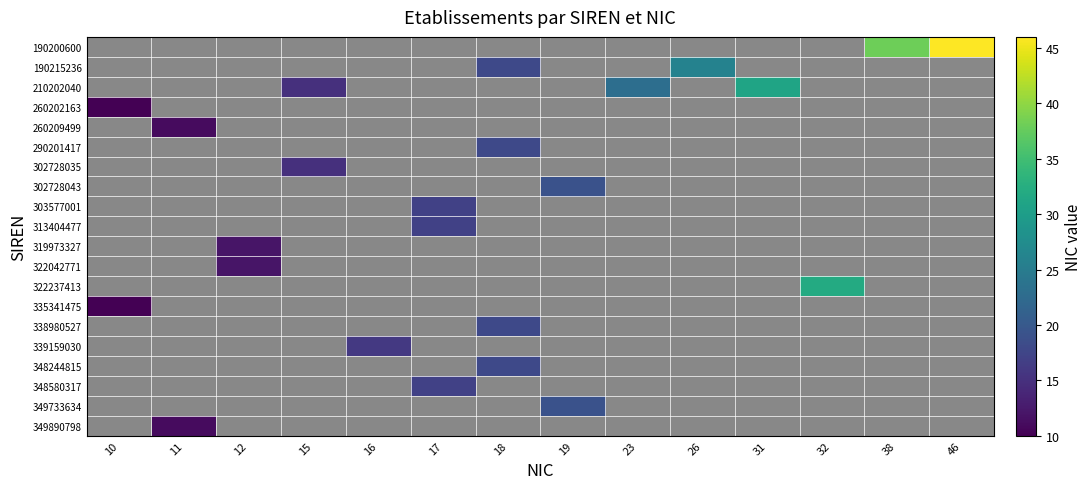

Which label corresponds to the smallest value in the chart?

10